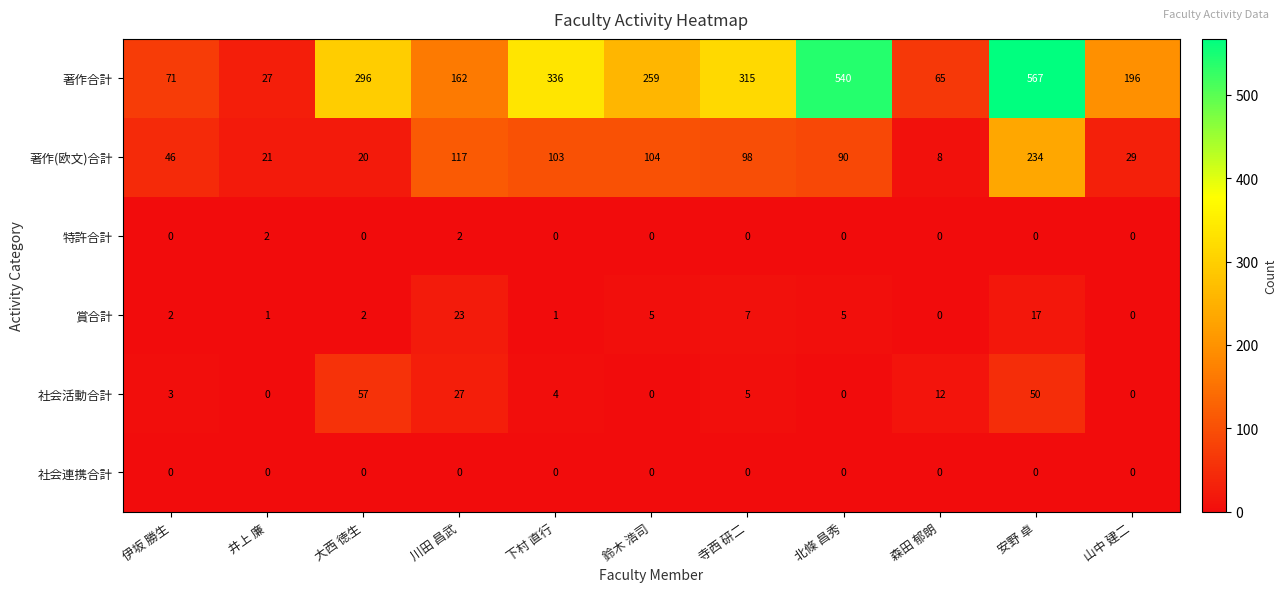

At how many categories does at least one series exceed 134?

8